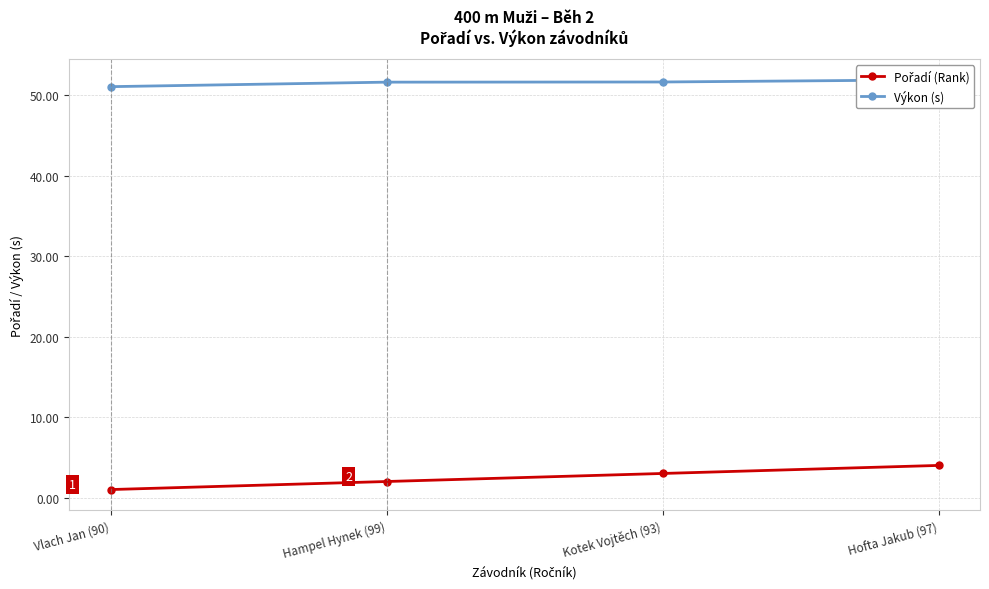

What is the sum of all Pořadí (Rank) values?

10.0